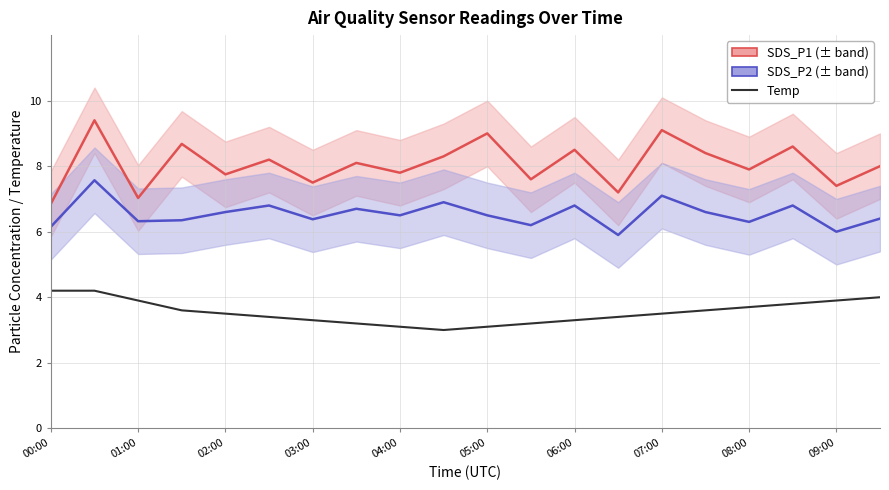

What is the sum of all SDS_P1 values?

161.3